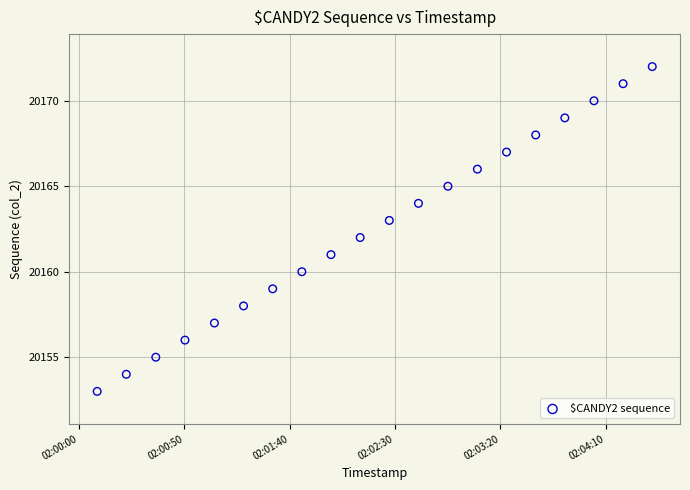

What is the range of Y values (max minus min)?

19